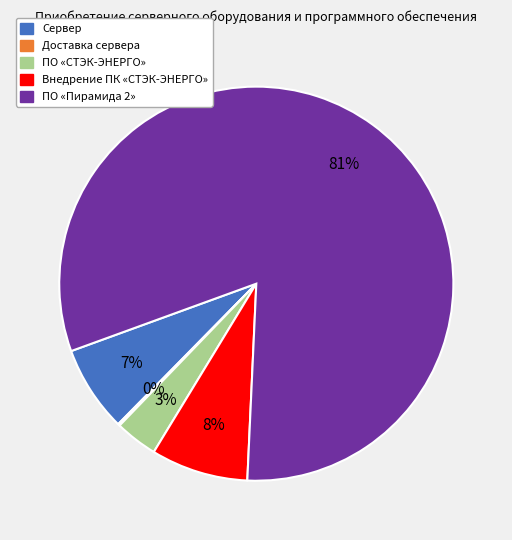

Combined, do ПО «Пирамида 2» and ПО «СТЭК-ЭНЕРГО» account for over 50%?

Yes